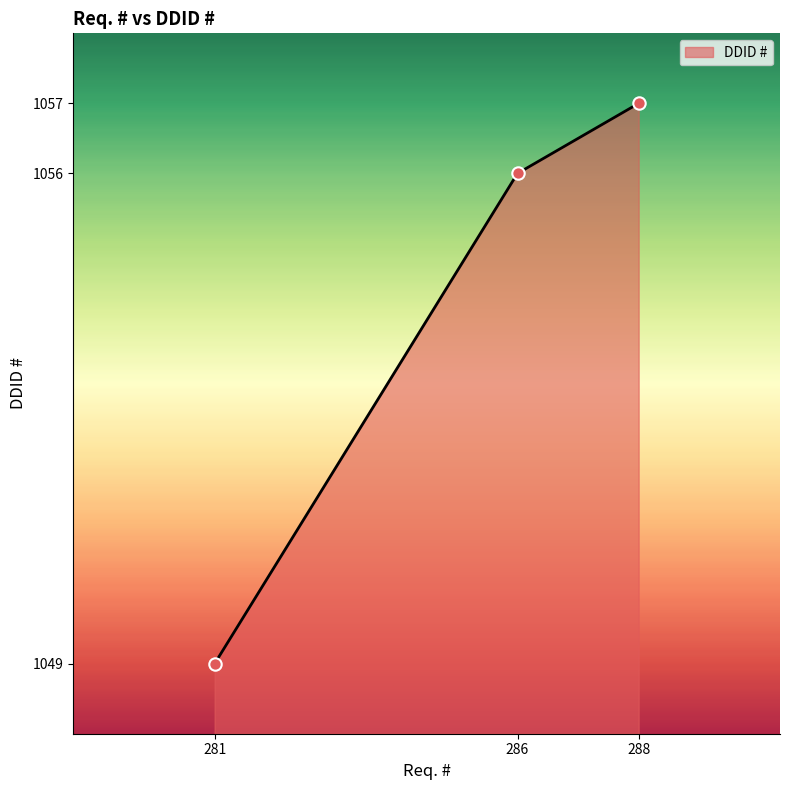

Approximately how many times larger is the value at 286 compared to 281?

8.0